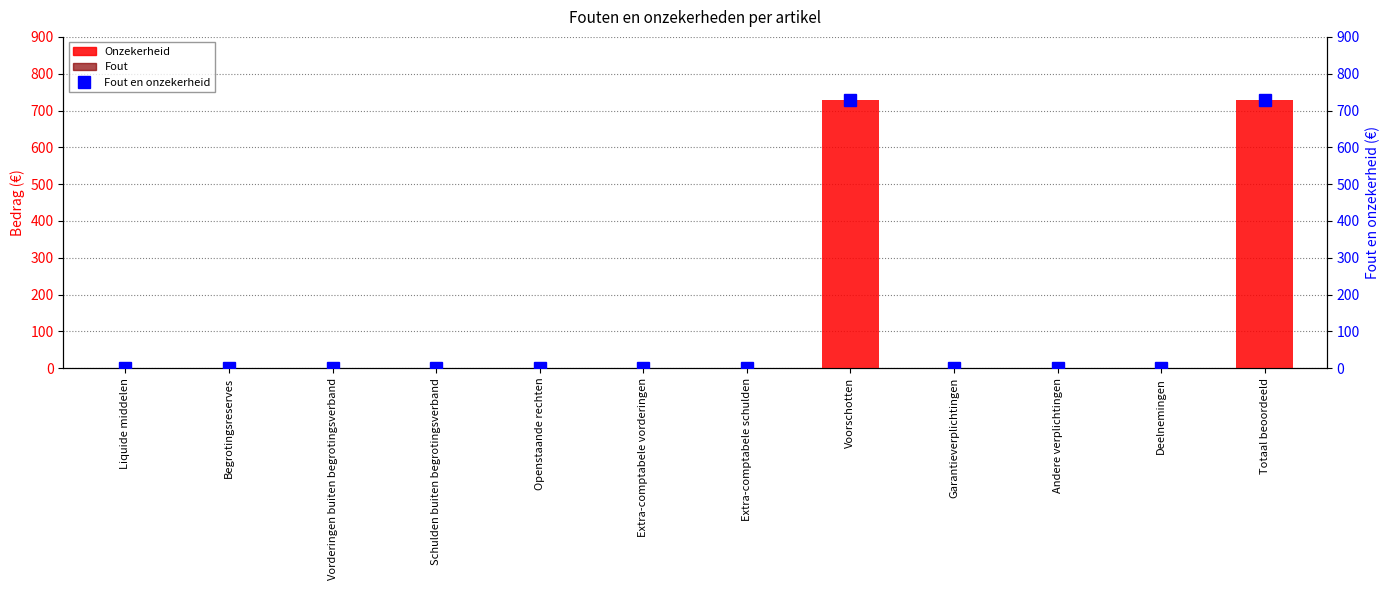

Reading left to right, what are all the values shown in this chart?

Onzekerheid: Liquide middelen=0	Begrotingsreserves=0	Vorderingen buiten begrotingsverband=0	Schulden buiten begrotingsverband=0	Openstaande rechten=0	Extra-comptabele vorderingen=0	Extra-comptabele schulden=0	Voorschotten=729	Garantieverplichtingen=0	Andere verplichtingen=0	Deelnemingen=0	Totaal beoordeeld=729
Fout: Liquide middelen=0	Begrotingsreserves=0	Vorderingen buiten begrotingsverband=0	Schulden buiten begrotingsverband=0	Openstaande rechten=0	Extra-comptabele vorderingen=0	Extra-comptabele schulden=0	Voorschotten=0	Garantieverplichtingen=0	Andere verplichtingen=0	Deelnemingen=0	Totaal beoordeeld=0
Fout en onzekerheid: Liquide middelen=0	Begrotingsreserves=0	Vorderingen buiten begrotingsverband=0	Schulden buiten begrotingsverband=0	Openstaande rechten=0	Extra-comptabele vorderingen=0	Extra-comptabele schulden=0	Voorschotten=729	Garantieverplichtingen=0	Andere verplichtingen=0	Deelnemingen=0	Totaal beoordeeld=729